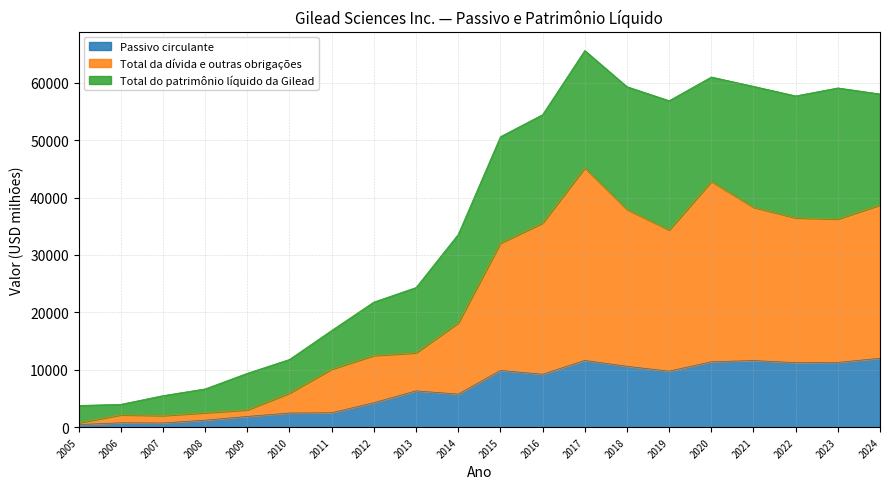

What is the highest value of the Passivo circulante series?

12004